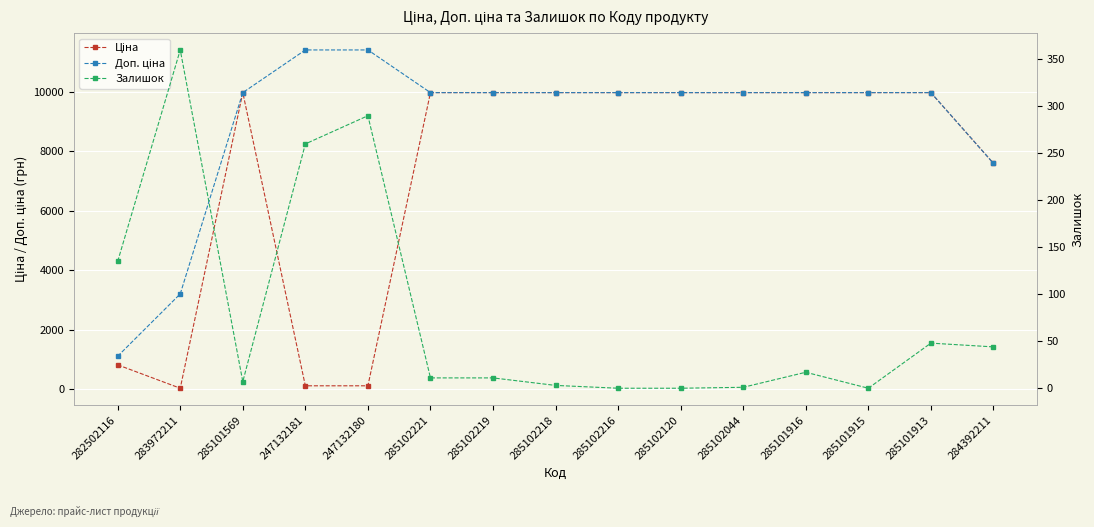

What is the difference between the highest and lowest values at 247132180?

11295.9